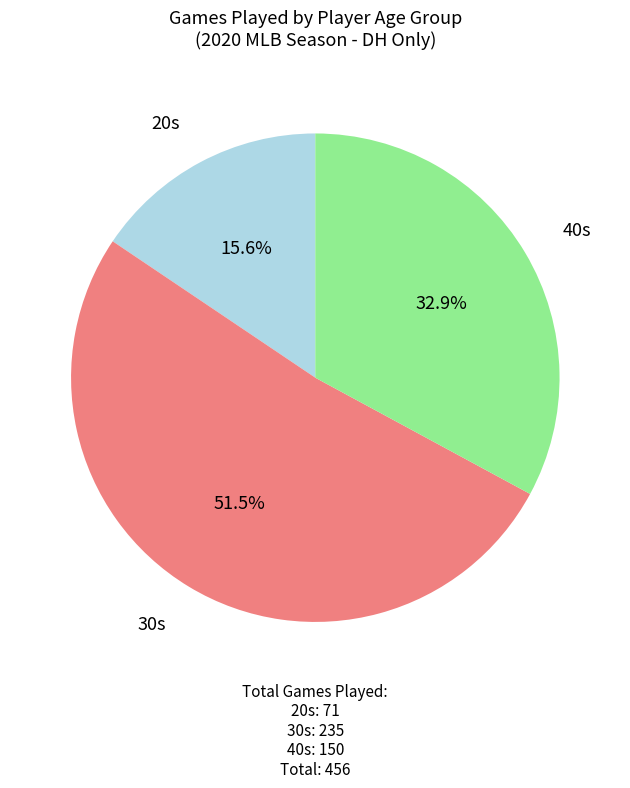

Is there a majority slice in this chart?

Yes